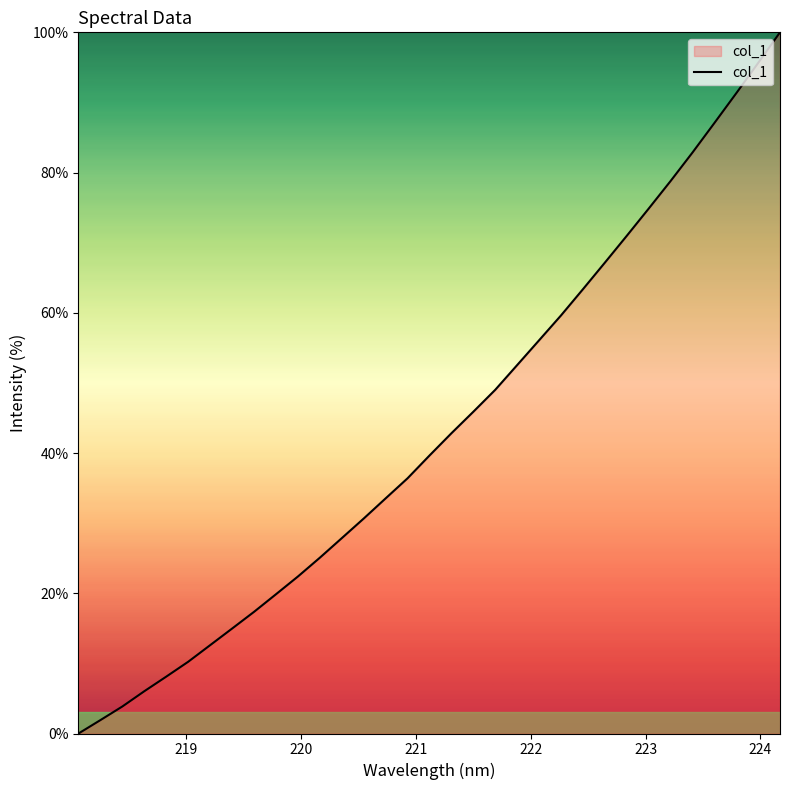

Reading right to left, transcribe all the data shown in this chart.

100.0	95.6	91.3	87.1	82.8	78.8	74.8	71.0	67.1	63.4	59.6	56.1	52.5	49.0	45.9	42.8	39.6	36.4	33.5	30.7	27.9	25.1	22.4	19.9	17.4	15.0	12.6	10.2	8.1	6.0	3.9	1.9	0.0